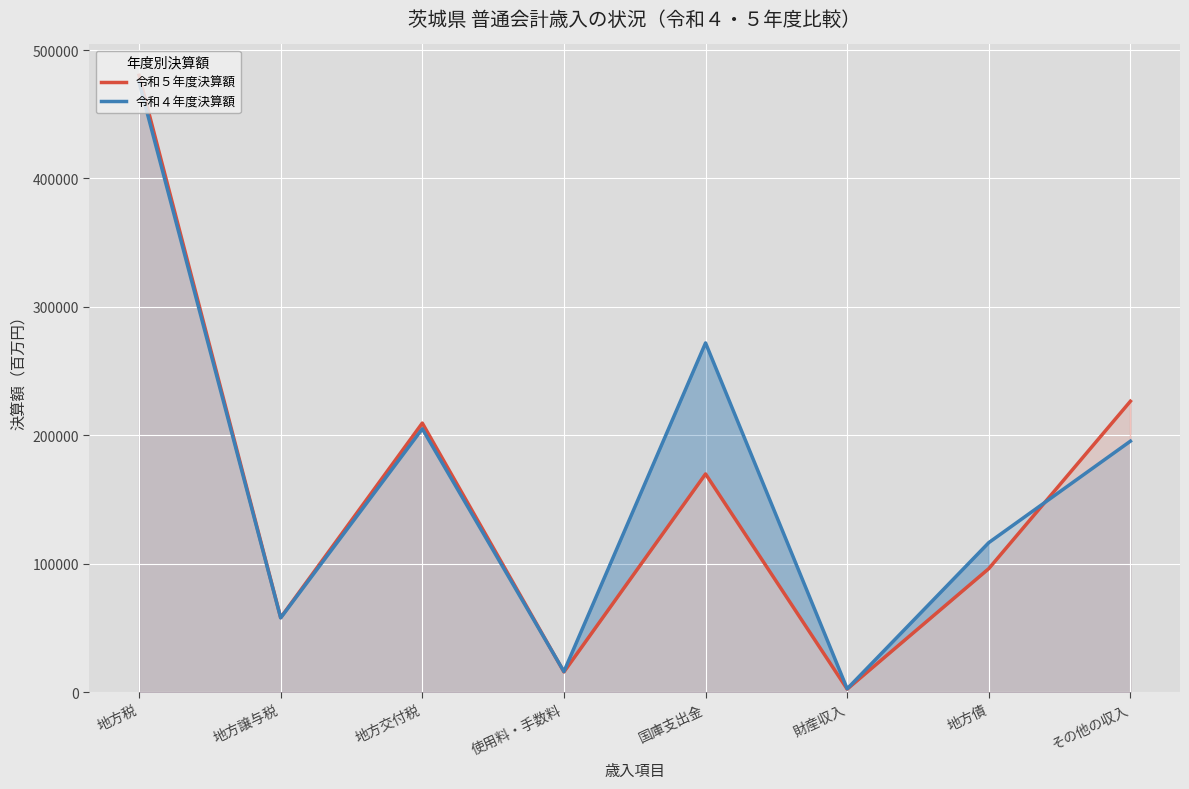

True or false: 令和５年度決算額 and 令和４年度決算額 intersect in this chart.

True